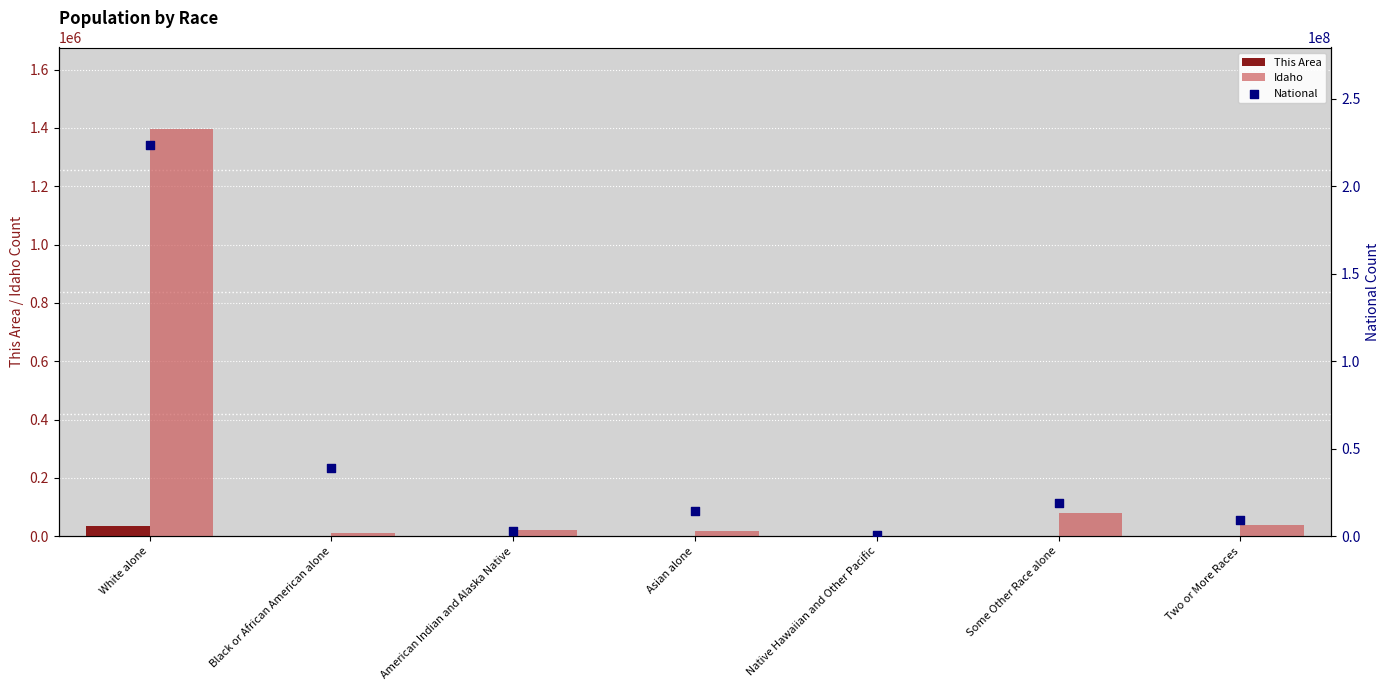

At how many categories does at least one series exceed 217415256?

1